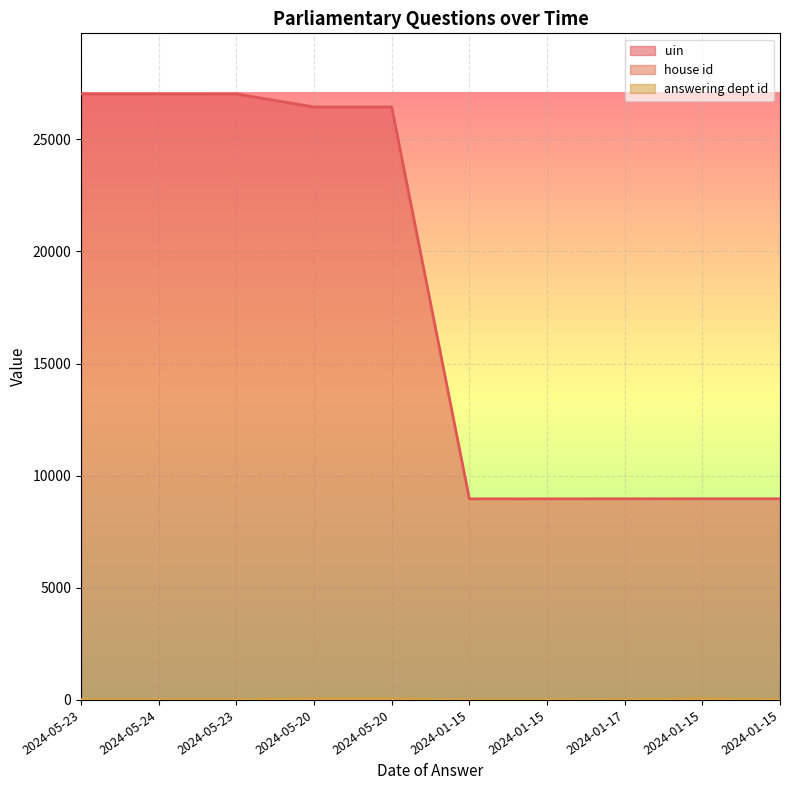

Where does the uin series first go above 26442?

2024-05-23